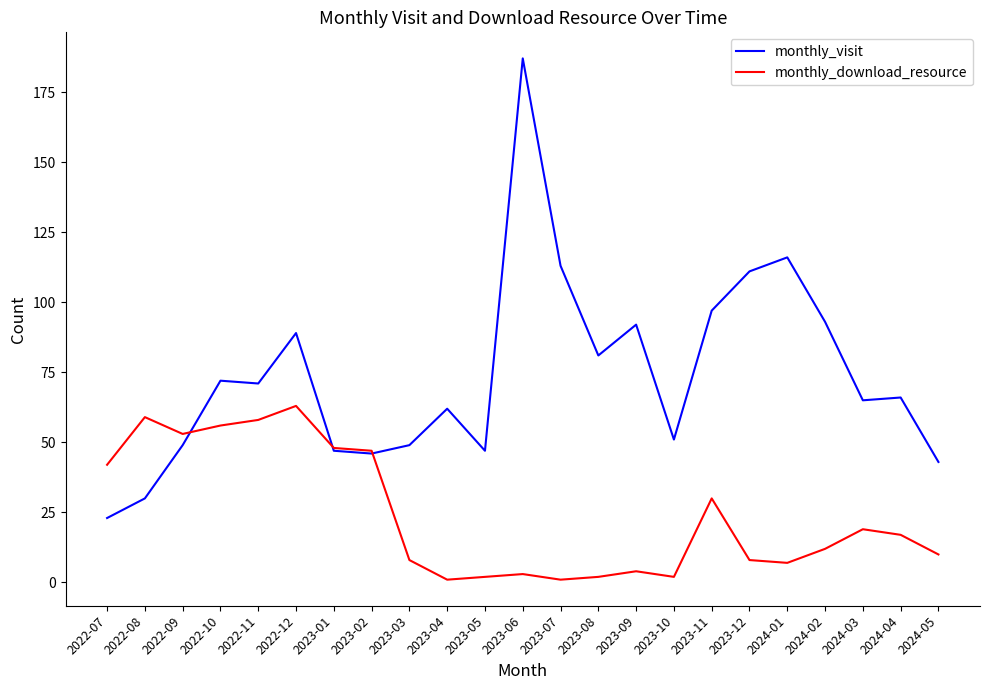

What is the spread (max minus min) of values at 2023-07?

112